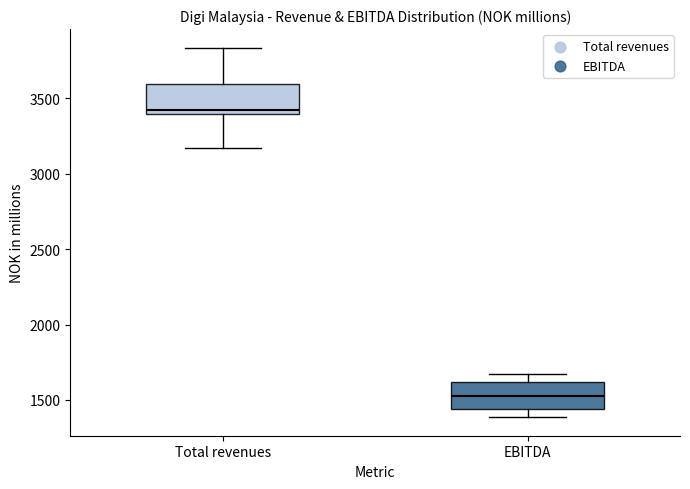

Reading left to right, transcribe this box plot: for each box, give where its median line is, the range the box spans, and where its two whiskers end, as read against the y-axis. The values are not printed on the chart, so give them approximately, as read against the axis.

Total revenues: median 3400 (just above the box's lower edge), box 3400 to 3600, whiskers 3150 to 3850
EBITDA: median 1500, box 1450 to 1600, whiskers 1400 to 1650